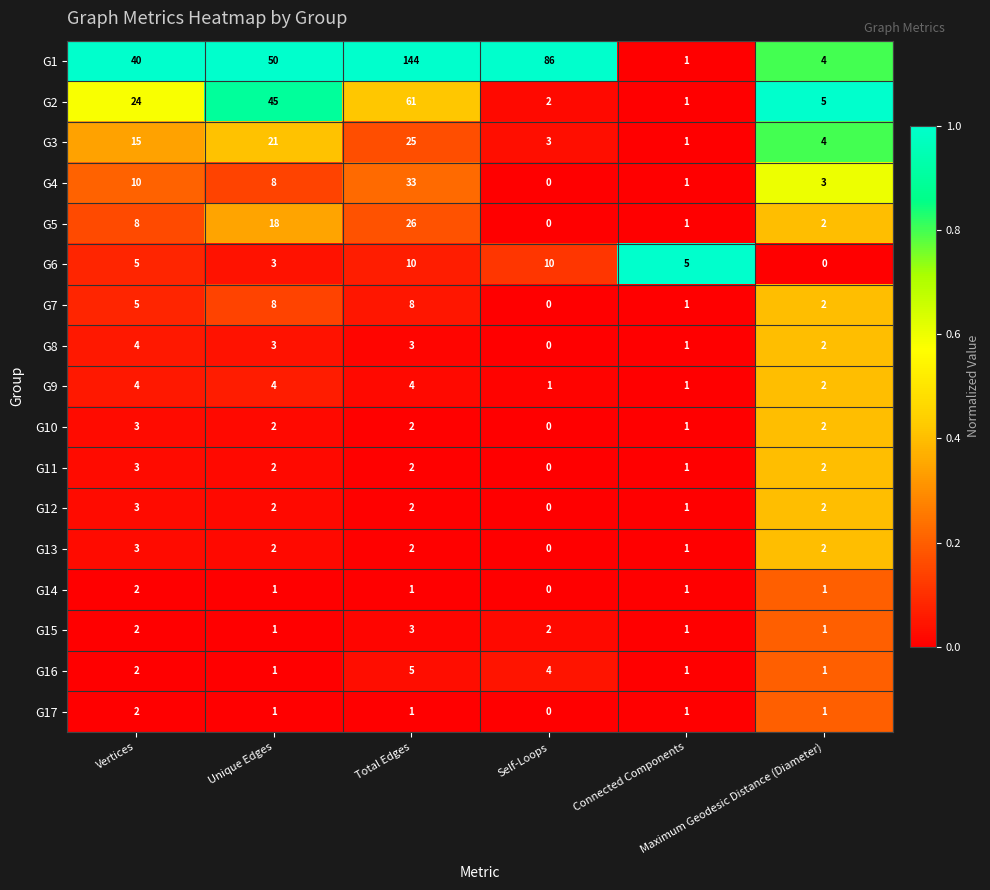

Which series has the widest spread of values?

G1